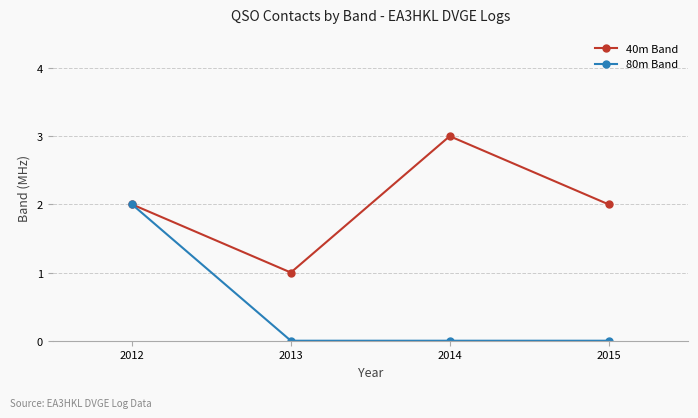

Is it true that 80m Band equals -1 at 2013?

False